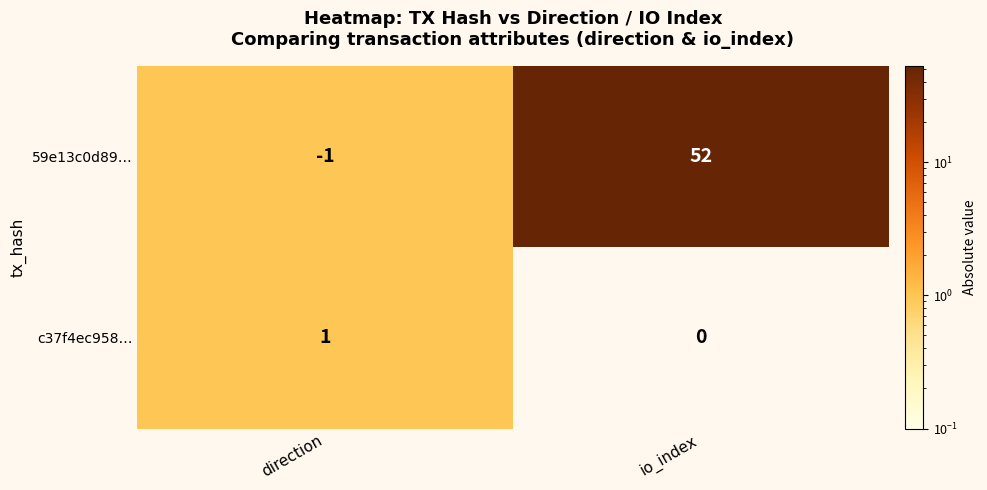

The value of c37f4ec958… at direction is 1. True or false?

True